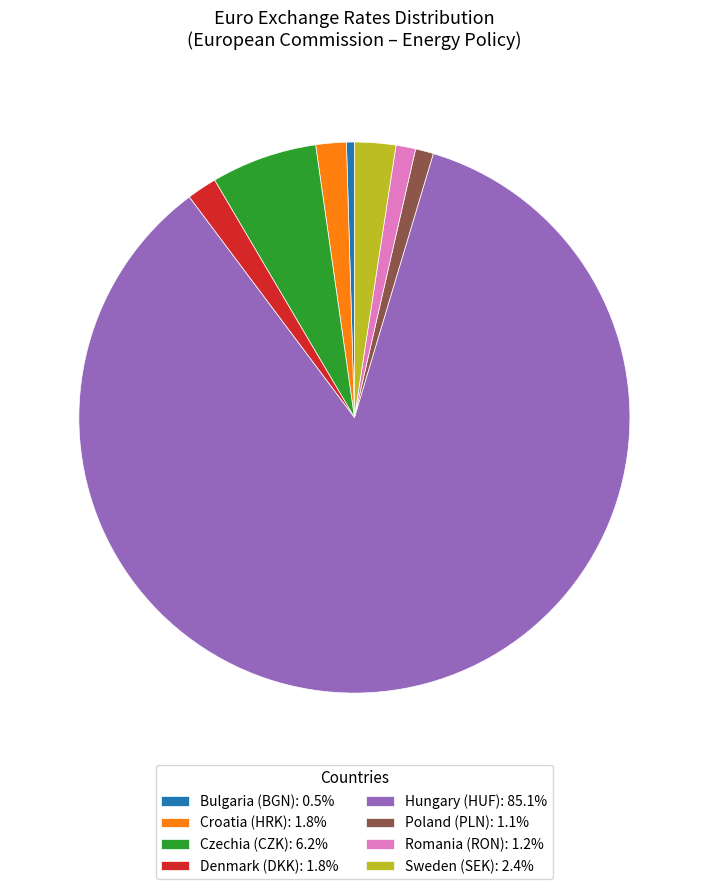

Which slice represents more than half of the pie?

Hungary (HUF)